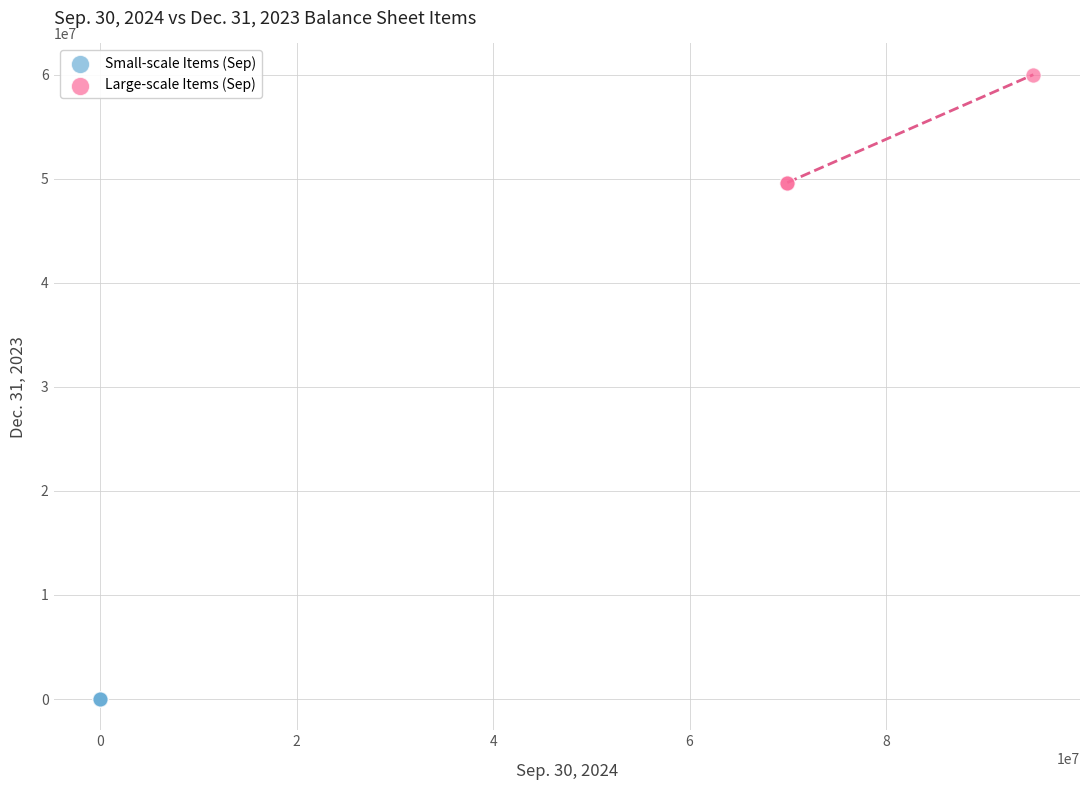

Which series reaches the maximum Y coordinate?

Large-scale Items (Sep)